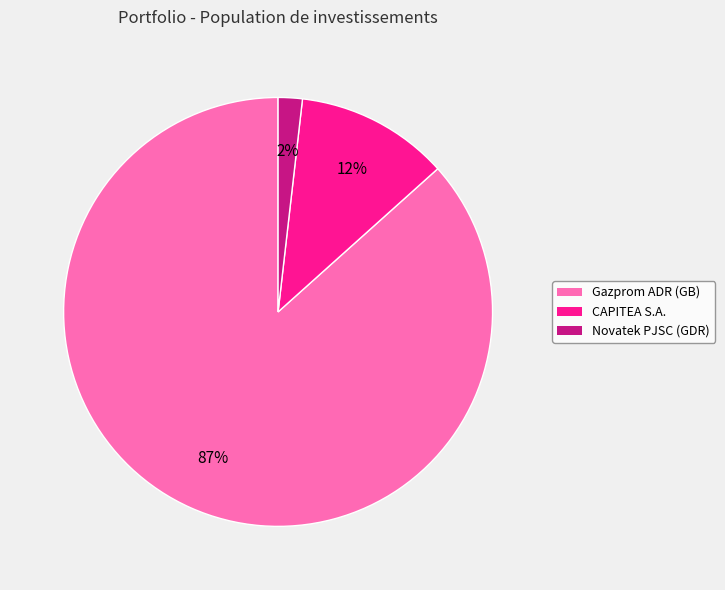

Between CAPITEA S.A. and Gazprom ADR (GB), which is larger?

Gazprom ADR (GB)